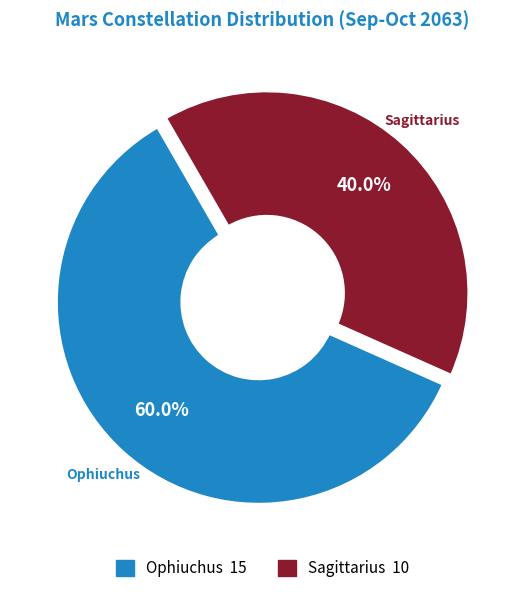

True or false: Sagittarius accounts for 40% of the total.

True